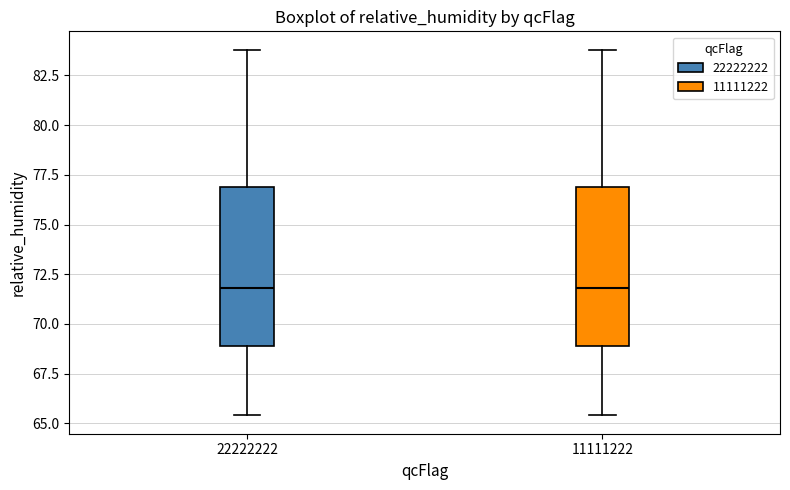

Reading left to right, transcribe this box plot: for each box, give where its median line is, the range the box spans, and where its two whiskers end, as read against the y-axis. The values are not printed on the chart, so give them approximately, as read against the axis.

22222222: median 72.0, box 69.0 to 77.0, whiskers 65.5 to 84.0
11111222: median 72.0, box 69.0 to 77.0, whiskers 65.5 to 84.0